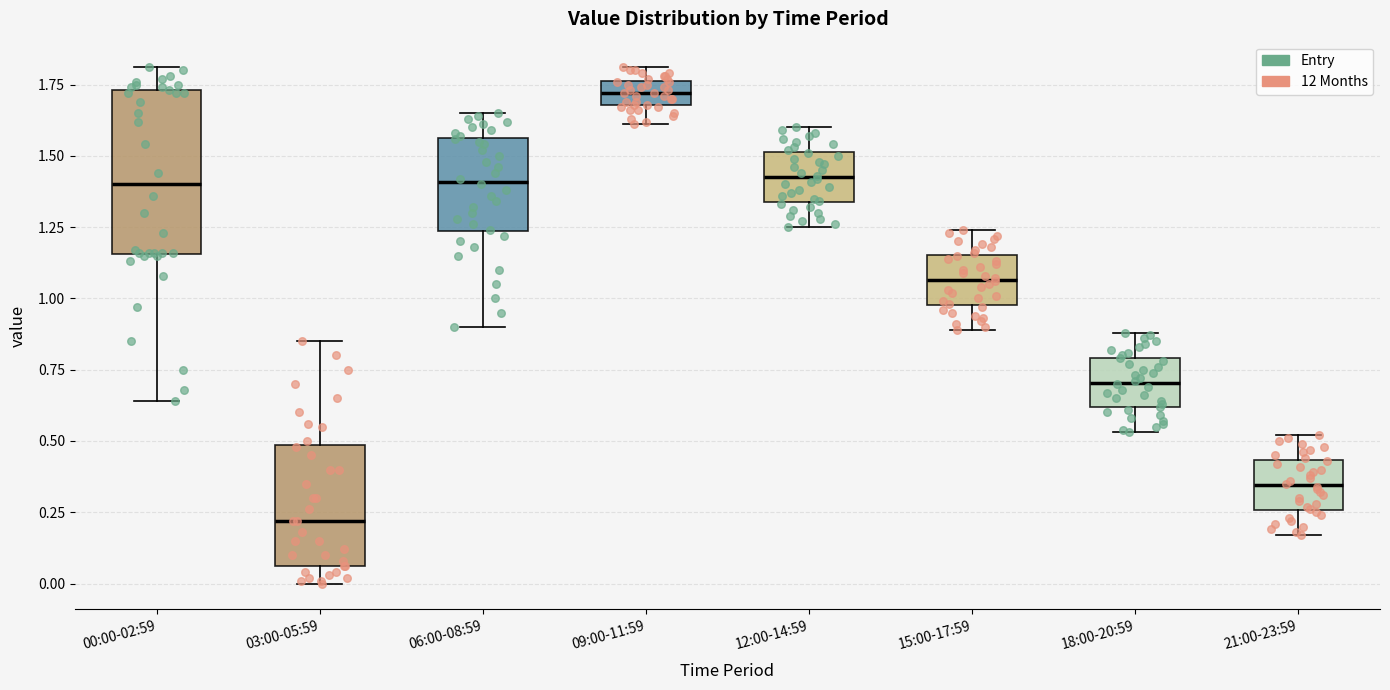

Reading left to right, read every box against the y-axis: the position of its median line, the range the box covers, and the ends of its whiskers. The values are not printed on the chart, so give them approximately, as read against the axis.

00:00-02:59: median 1.40, box 1.15 to 1.75, whiskers 0.65 to 1.80
03:00-05:59: median 0.20, box 0.05 to 0.50, whiskers 0.00 to 0.85
06:00-08:59: median 1.40, box 1.25 to 1.55, whiskers 0.90 to 1.65
09:00-11:59: median 1.70 (inside the box), box 1.70 to 1.75, whiskers 1.60 to 1.80
12:00-14:59: median 1.45, box 1.35 to 1.50, whiskers 1.25 to 1.60
15:00-17:59: median 1.05, box 1.00 to 1.15, whiskers 0.90 to 1.25
18:00-20:59: median 0.70, box 0.60 to 0.80, whiskers 0.55 to 0.90
21:00-23:59: median 0.35, box 0.25 to 0.45, whiskers 0.15 to 0.50